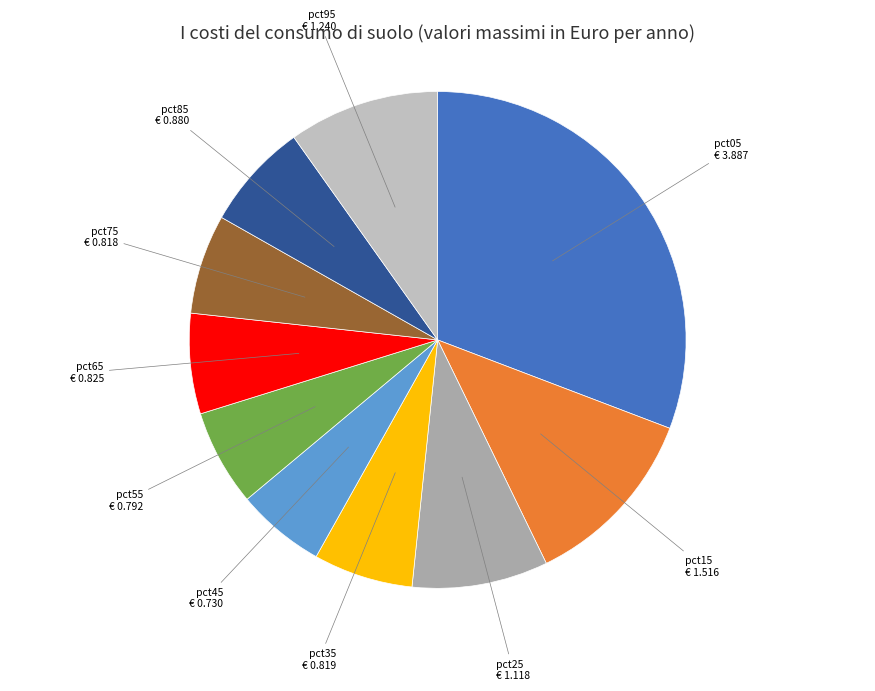

Which has a higher value, pct95 or pct05?

pct05